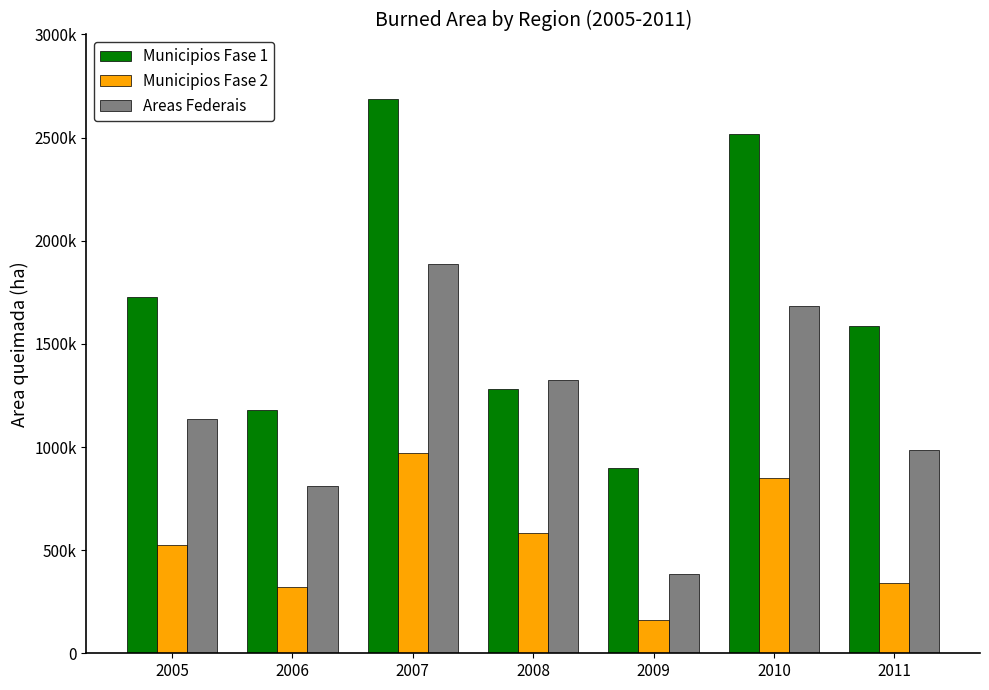

What is the sum of all Municipios Fase 1 values?

11877000